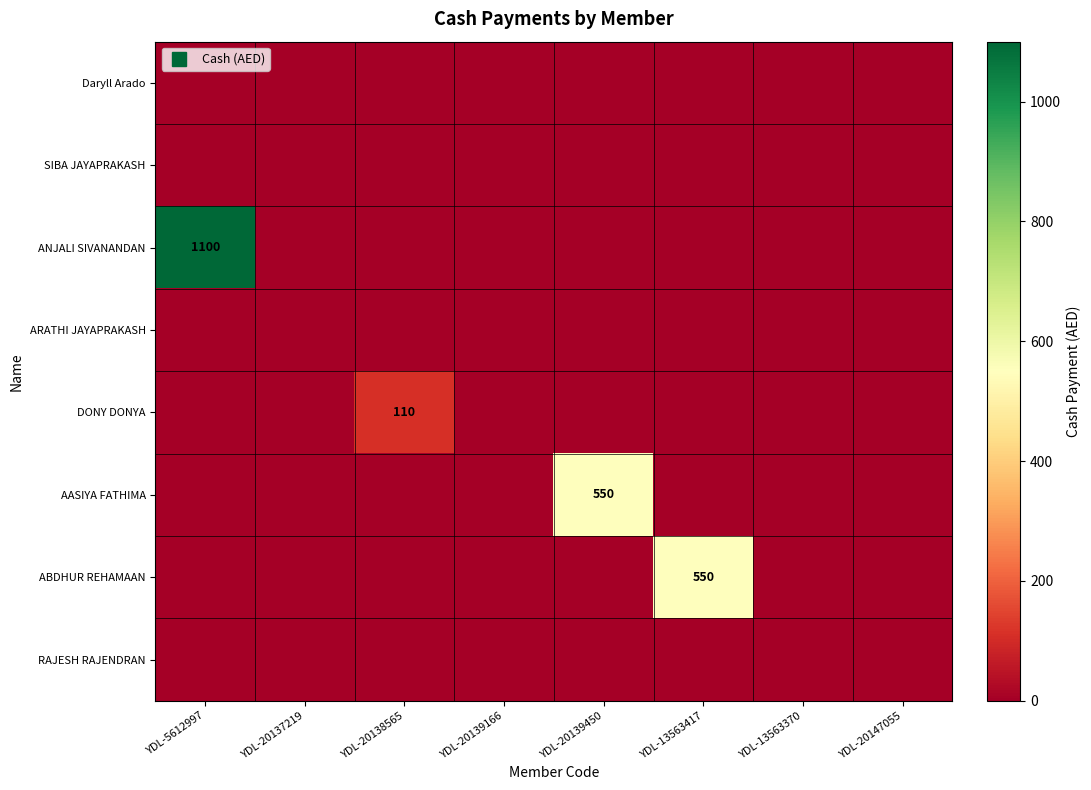

At YDL-20139450, list the series in order from largest to smallest.

AASIYA FATHIMA, Daryll Arado, SIBA JAYAPRAKASH, ANJALI SIVANANDAN, ARATHI JAYAPRAKASH, DONY DONYA, ABDHUR REHAMAAN, RAJESH RAJENDRAN